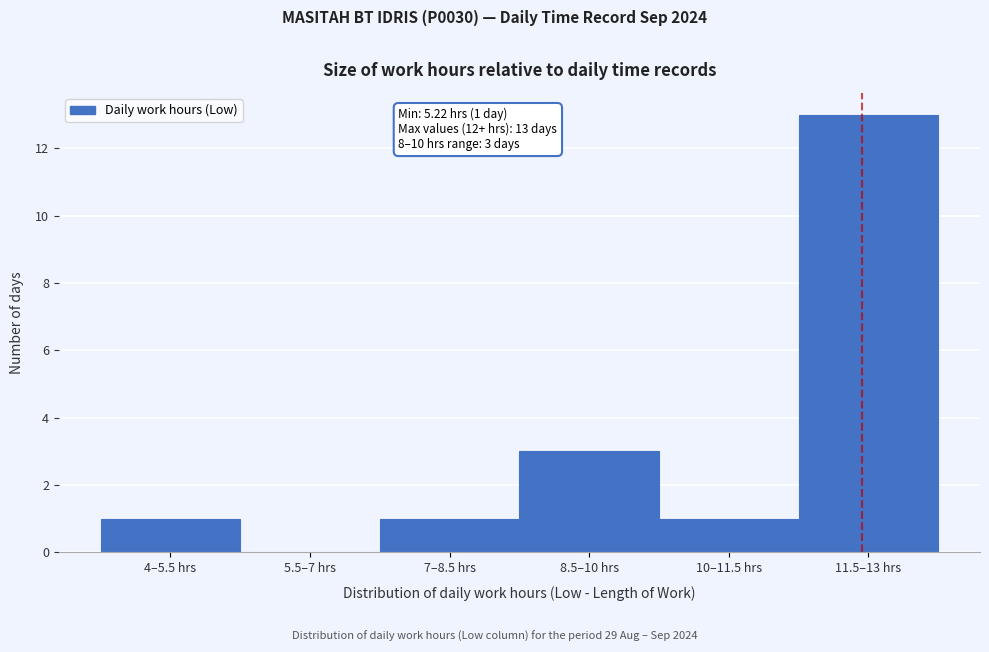

Reading left to right, list all the values displayed in this chart.

4–5.5 hrs=1	5.5–7 hrs=0	7–8.5 hrs=1	8.5–10 hrs=3	10–11.5 hrs=1	11.5–13 hrs=13